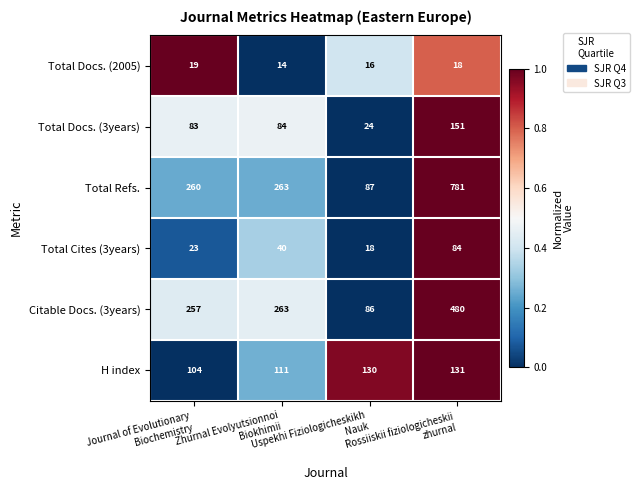

What is the average value of the Total Refs. series?

348